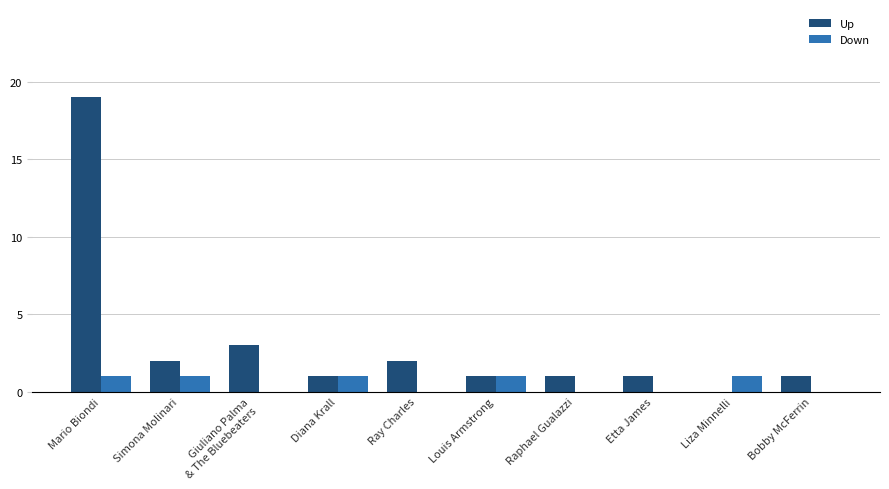

Between Simona Molinari and Liza Minnelli, which series saw the biggest shift?

Up